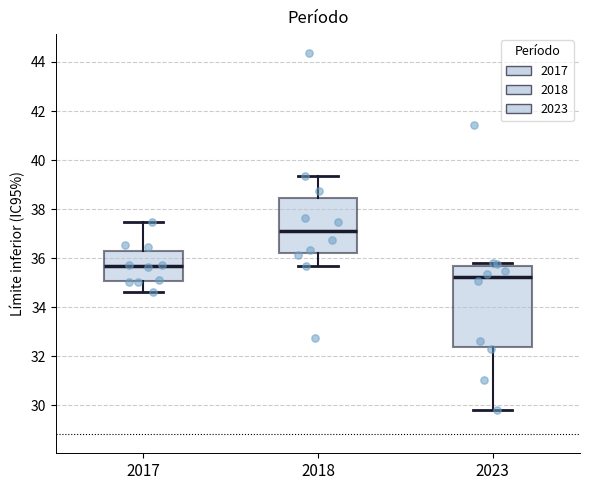

Reading left to right, transcribe this box plot: for each box, give where its median line is, the range the box spans, and where its two whiskers end, as read against the y-axis. The values are not printed on the chart, so give them approximately, as read against the axis.

2017: median 35.6, box 35.0 to 36.2, whiskers 34.6 to 37.4
2018: median 37.2, box 36.2 to 38.4, whiskers 35.6 to 39.4
2023: median 35.2, box 32.4 to 35.6, whiskers 29.8 to 35.8